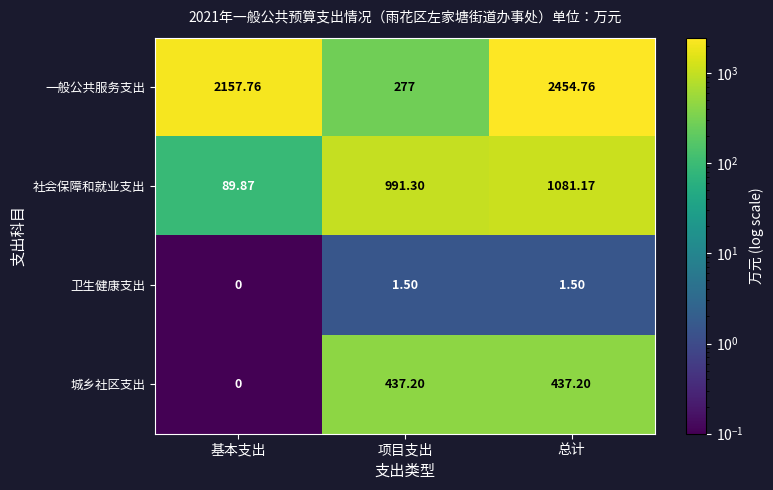

List the series in order of their peak value, highest first.

一般公共服务支出, 社会保障和就业支出, 城乡社区支出, 卫生健康支出